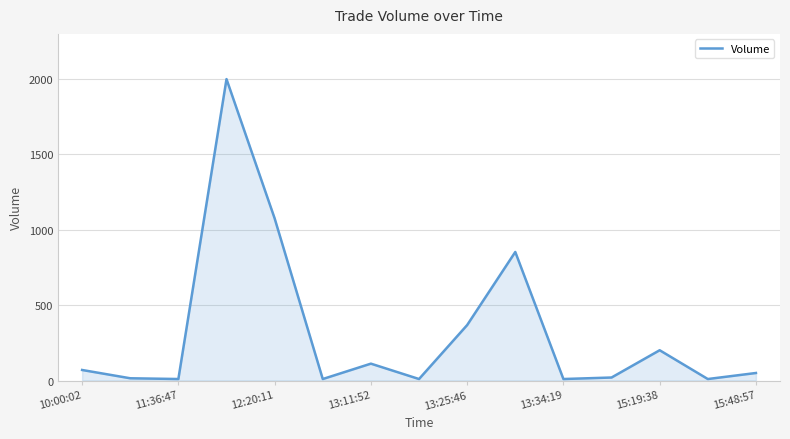

What is the difference between the maximum and minimum values?

1990